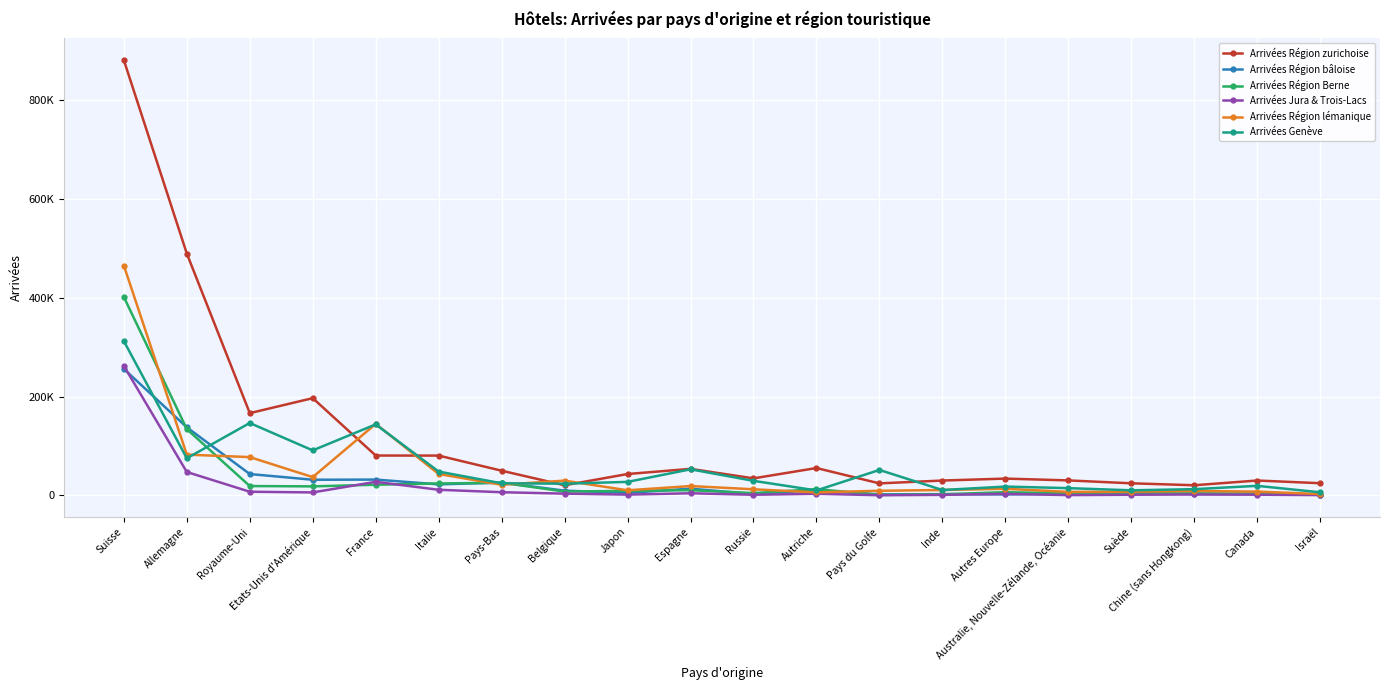

Which series has the largest range (max minus min)?

Arrivées Région zurichoise